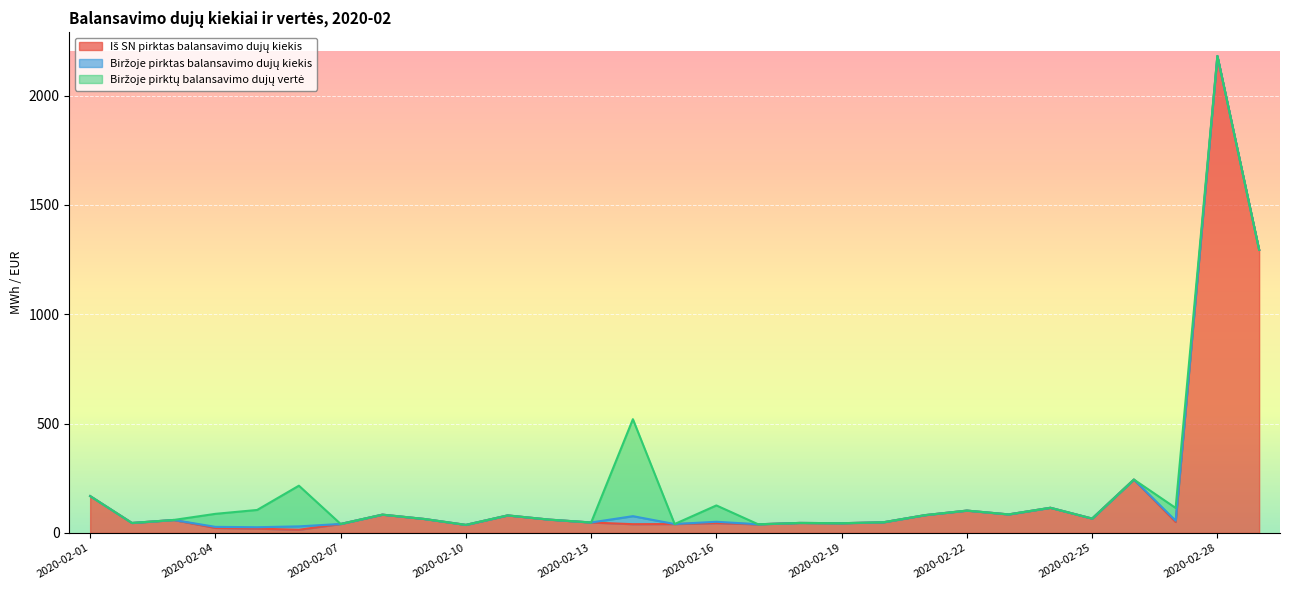

At which category is the sum across all series the highest?

2020-02-28